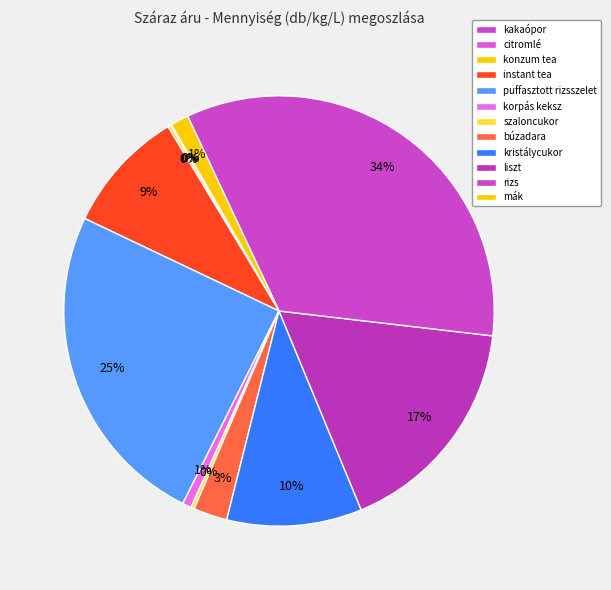

To the nearest percent, what is the difference between the largest and smallest slice percentages?

34%